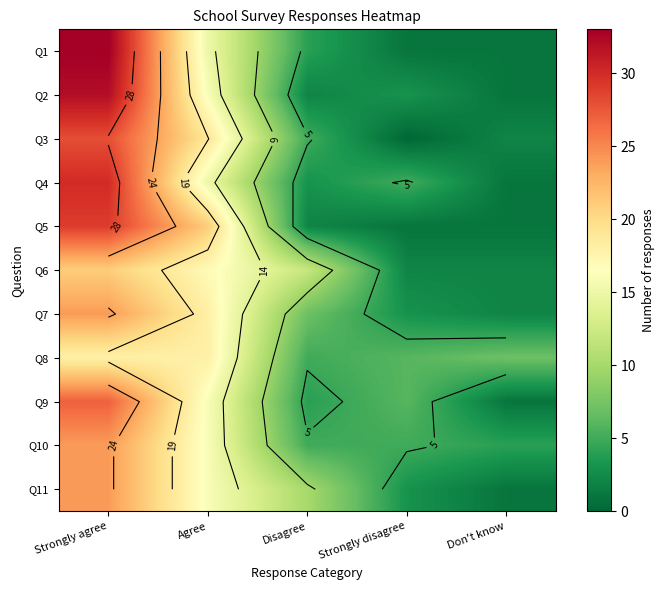

How many categories are shown in the chart?

5